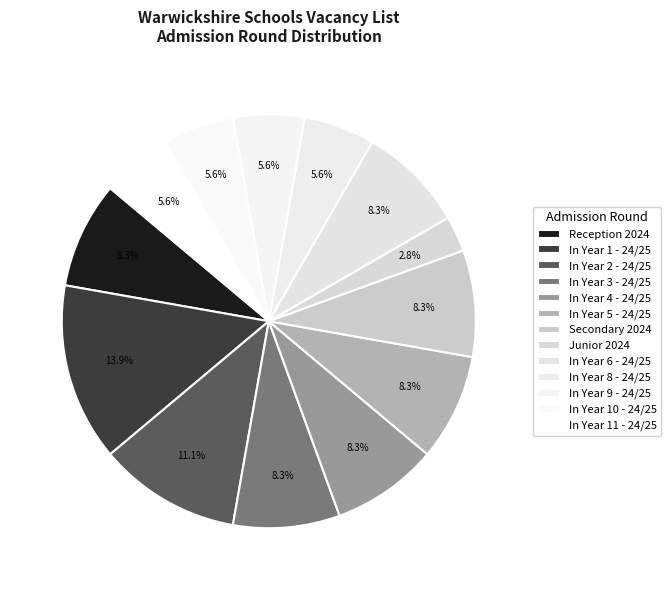

How many segments does this pie chart have?

13